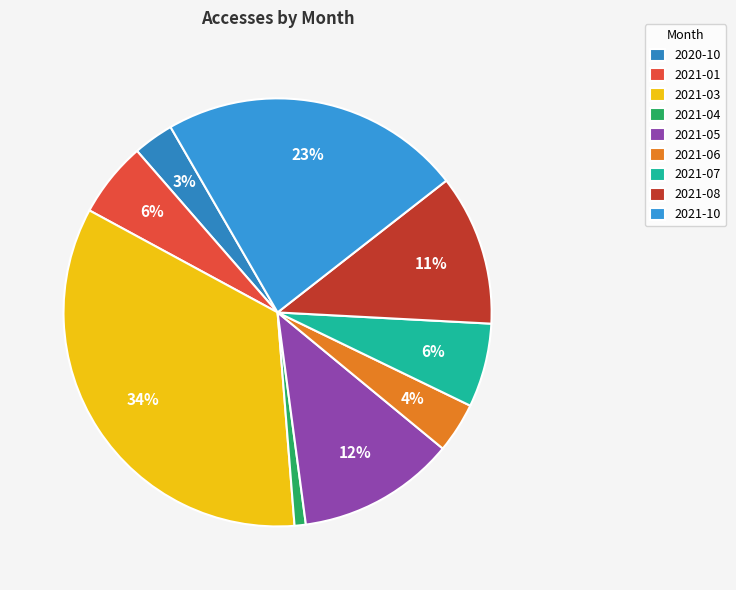

How many segments does this pie chart have?

9